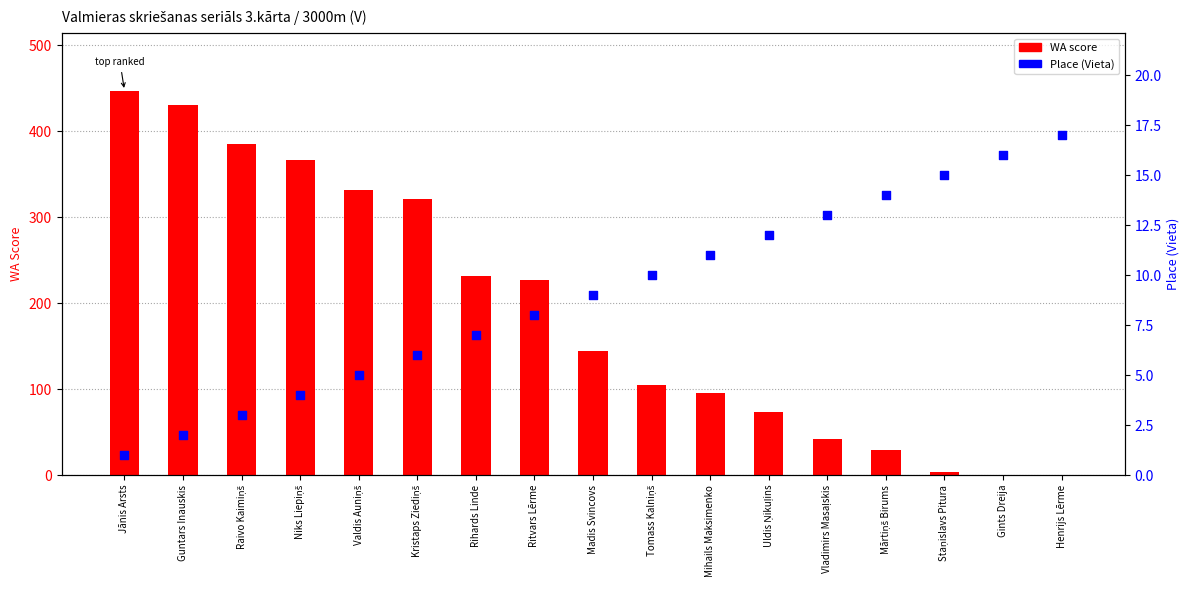

What is the total value across all series at Jānis Arsts?

448